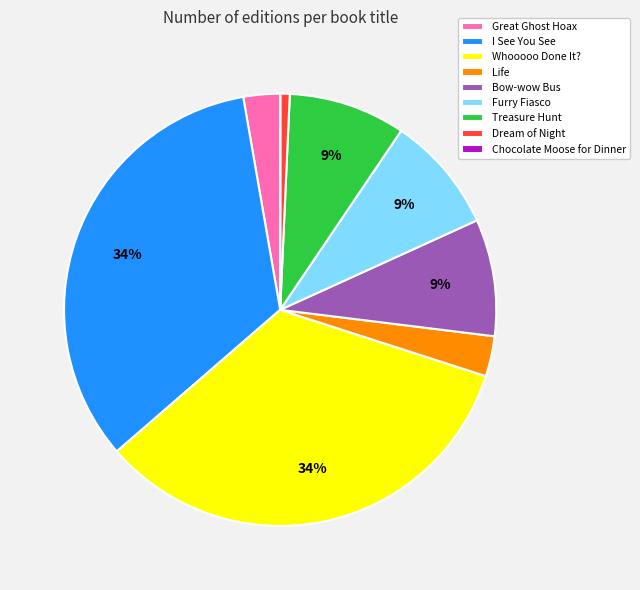

To the nearest percent, what percentage of the pie is Treasure Hunt?

9%